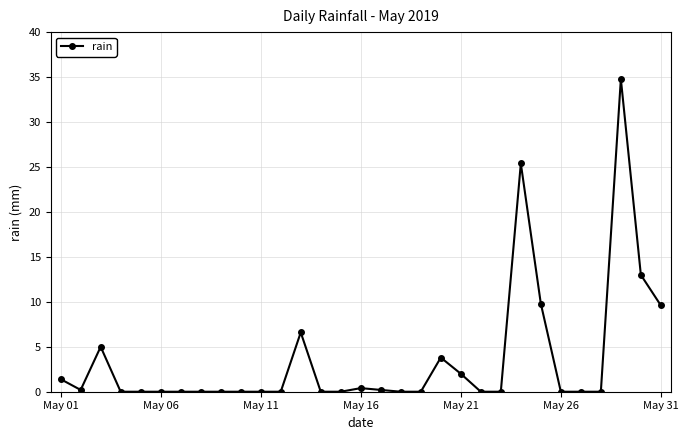

What is the sum of all values?

112.2